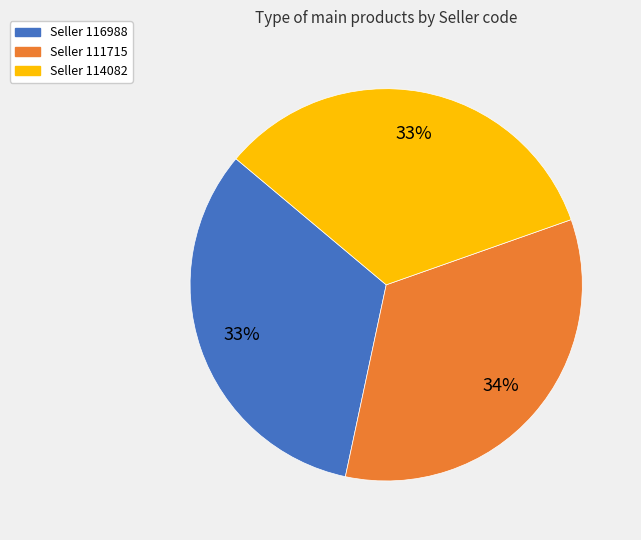

Does any single category account for the majority?

No